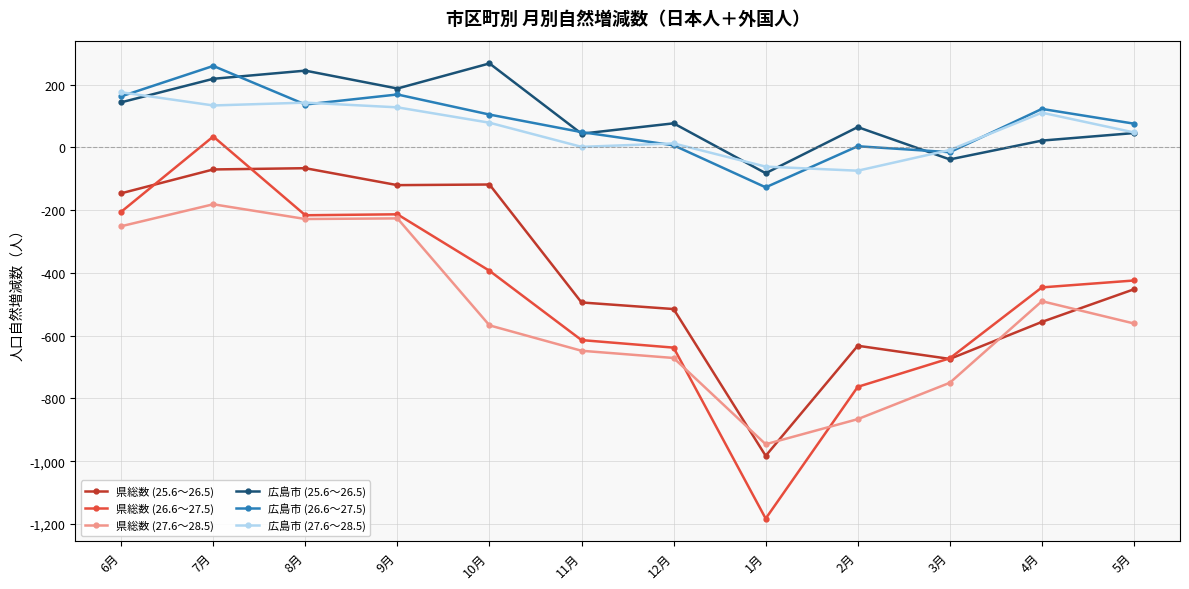

What is the approximate value of 広島市 (27.6～28.5) at 5月?

48